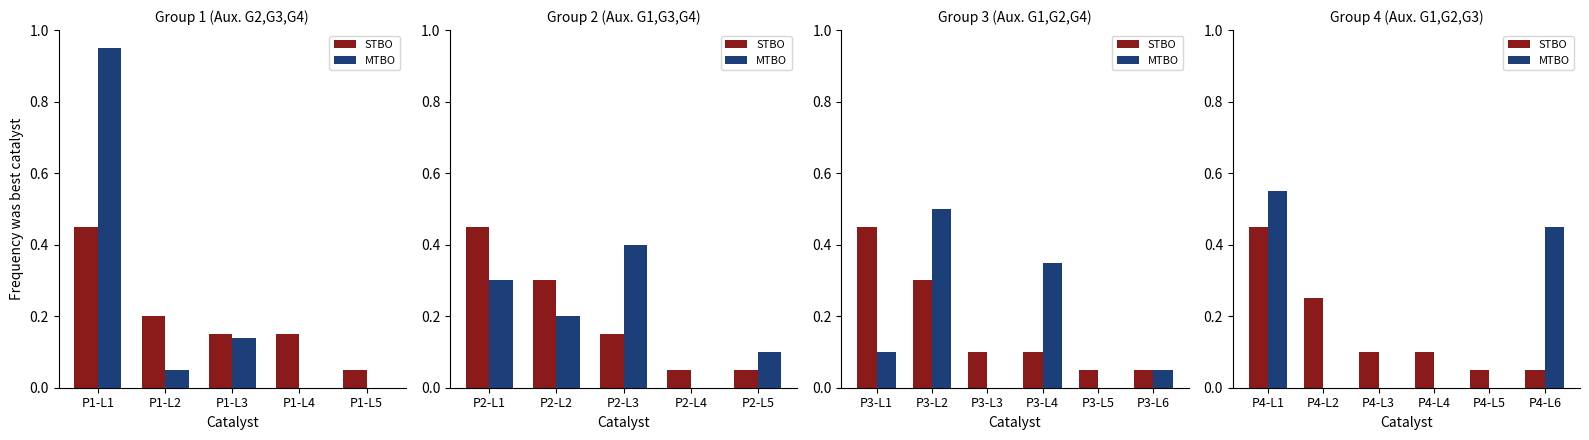

Which has a higher value, P4-L5 or P4-L6?

P4-L5